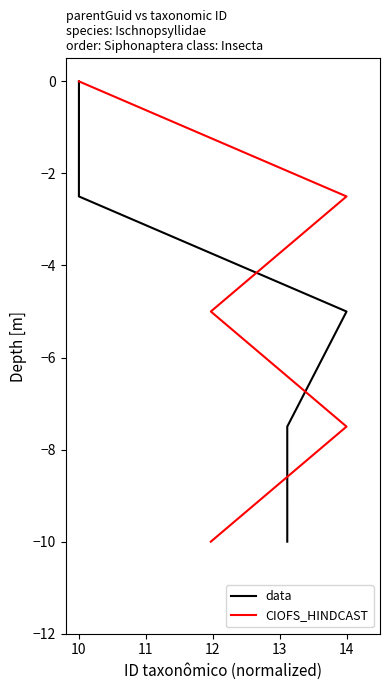

Rank the series at 12 from highest to lowest value.

data, CIOFS_HINDCAST